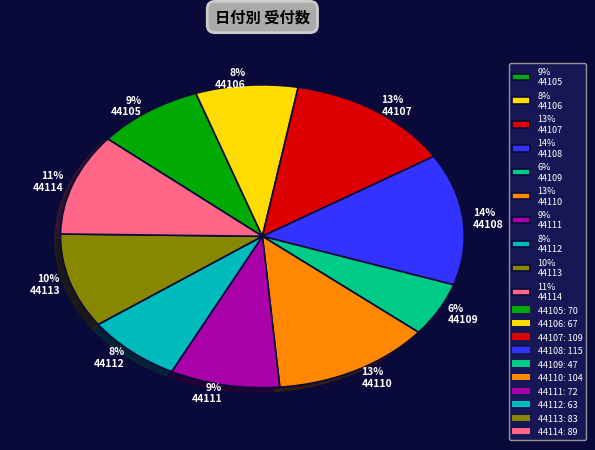

What is the ratio of the value at 8% 44112 to the value at 9% 44105?

0.9